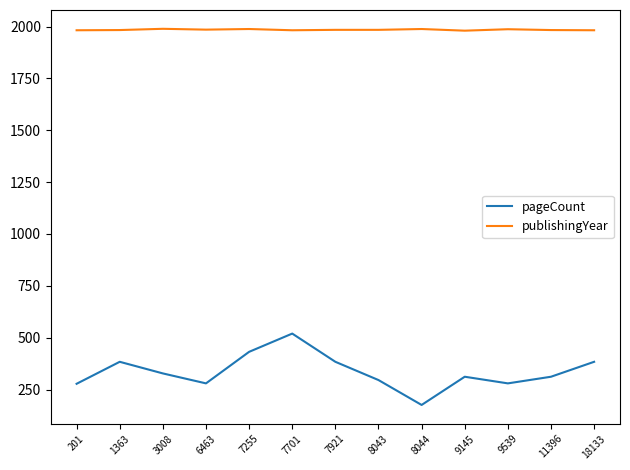

At which category is the sum across all series the highest?

7701